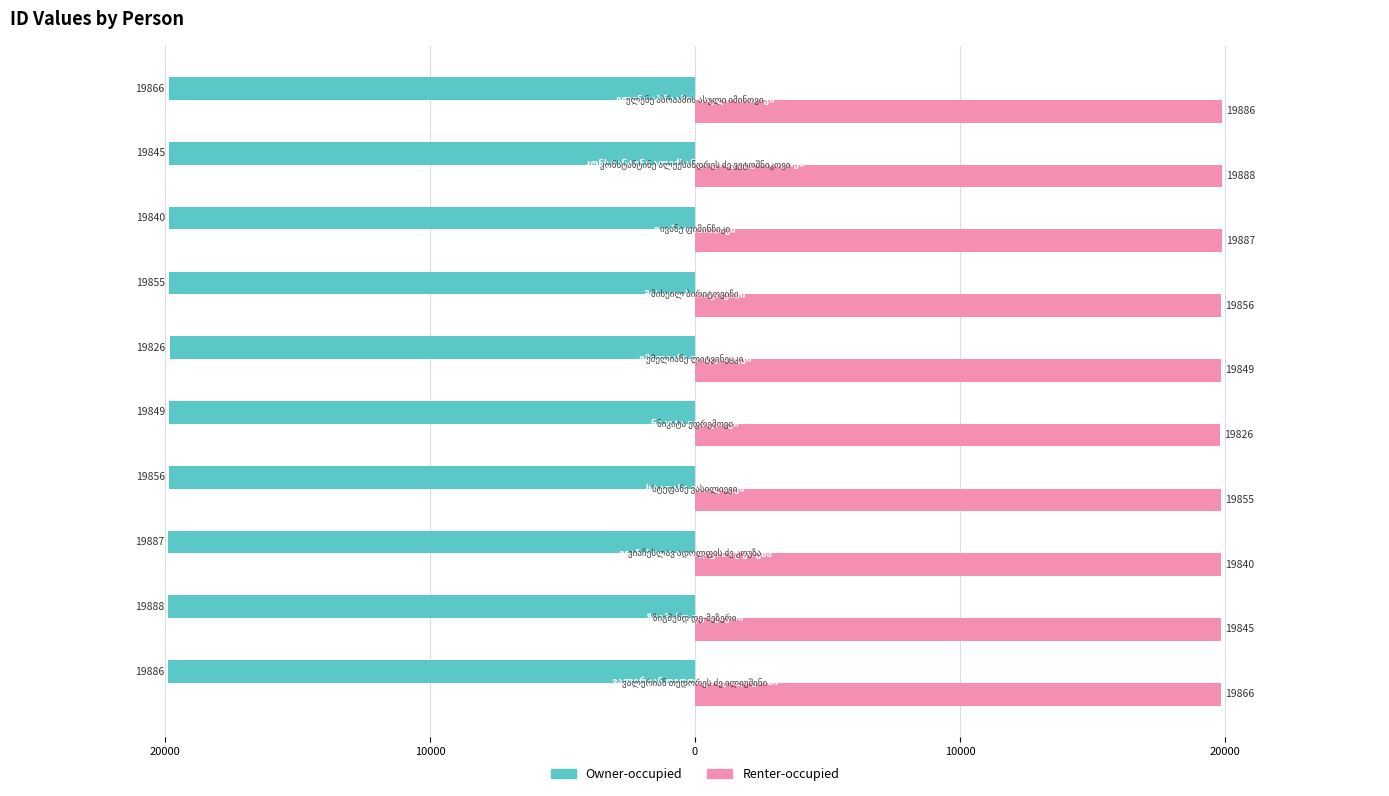

Which series has the largest total across all categories?

Renter-occupied